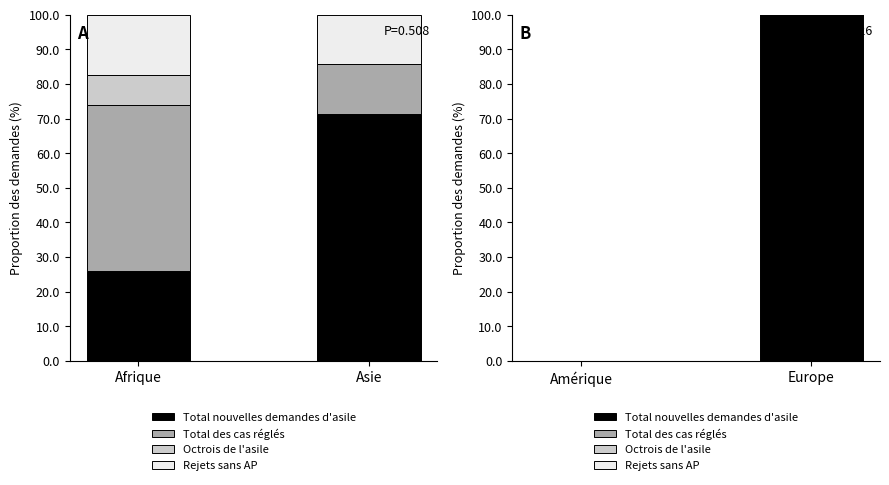

How many bars are there in total?

8